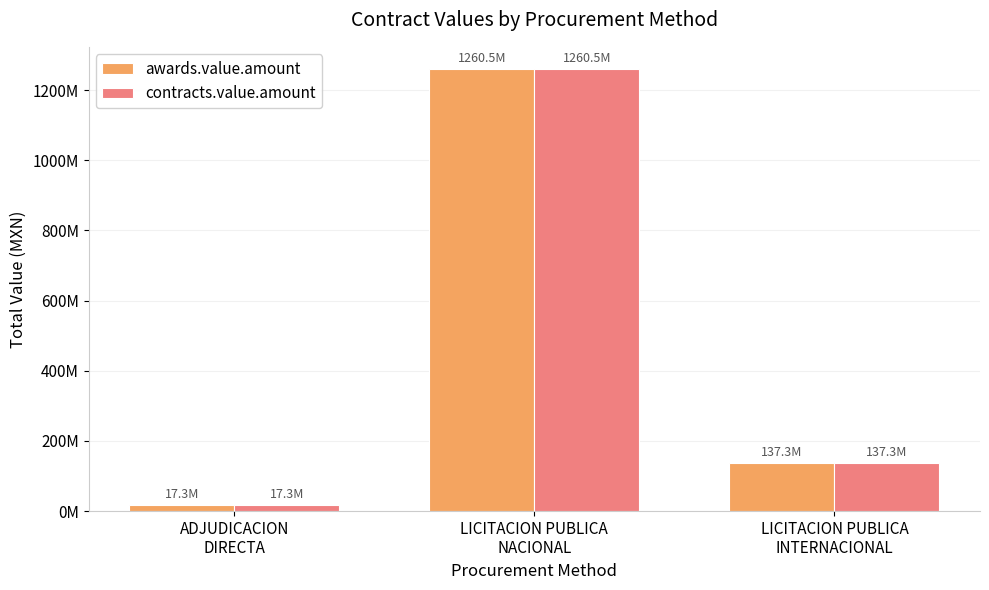

Does the chart contain stacked bars?

No